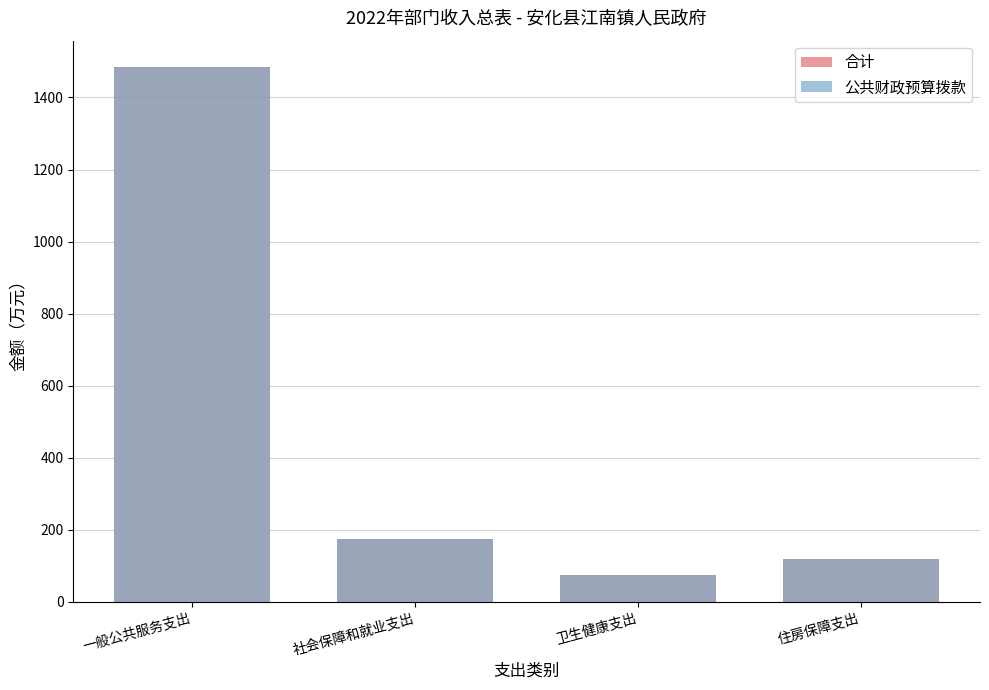

What is the total value across all series at 卫生健康支出?

149.9